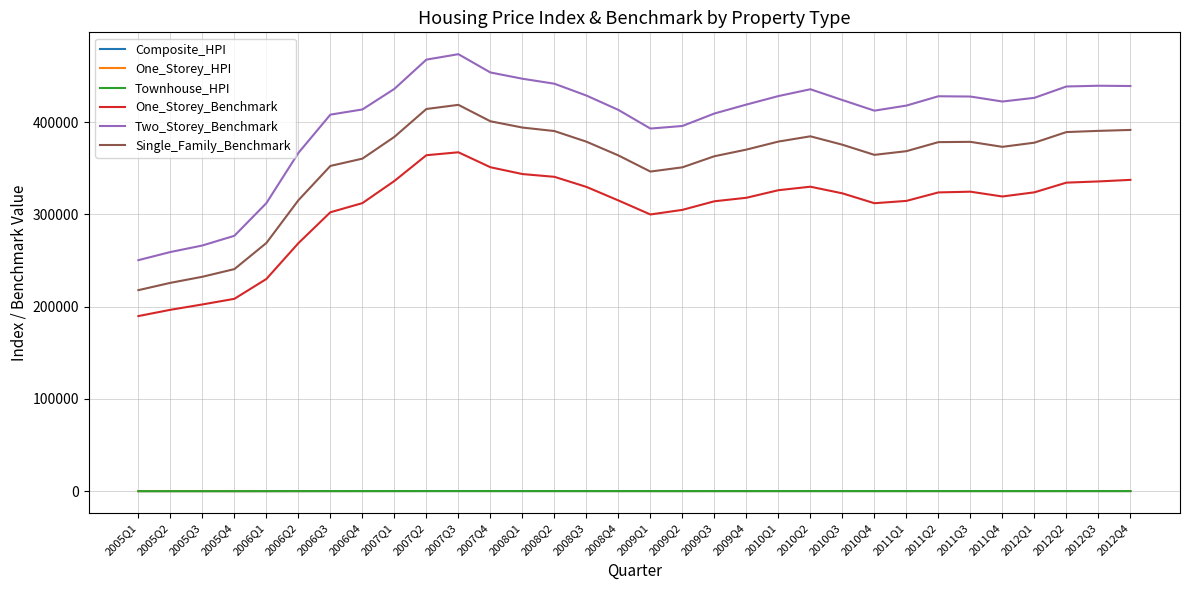

Which series has the largest total across all categories?

Two_Storey_Benchmark